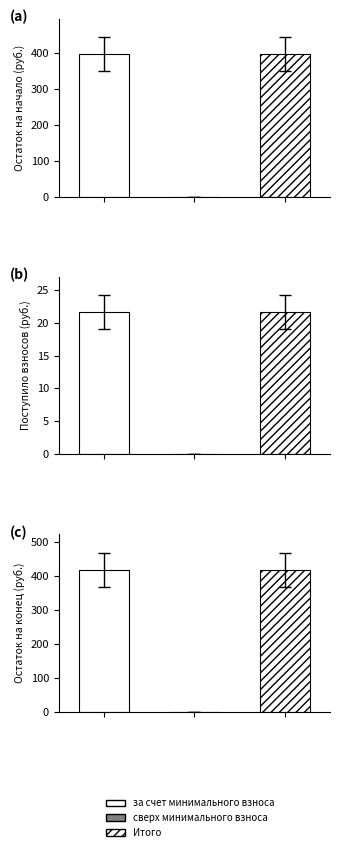

Which series has the widest spread of values?

Остаток на конец